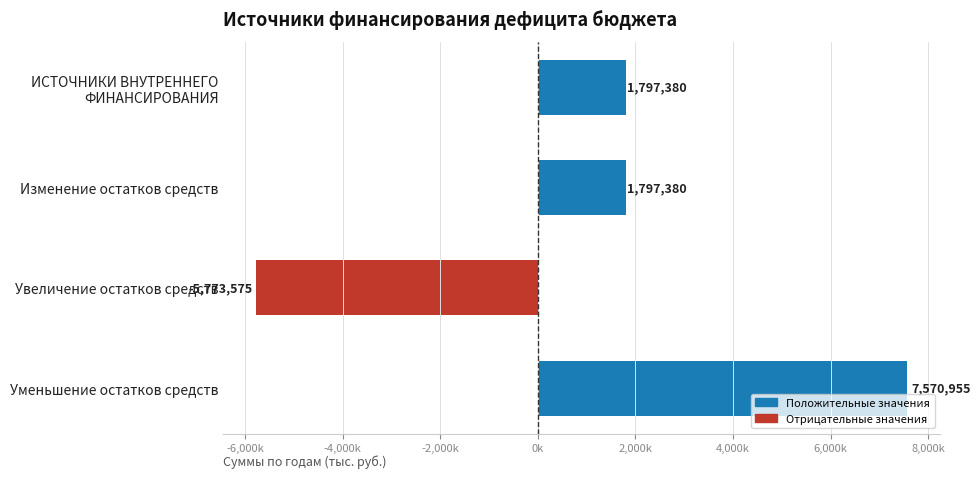

Does the chart contain any negative values?

Yes